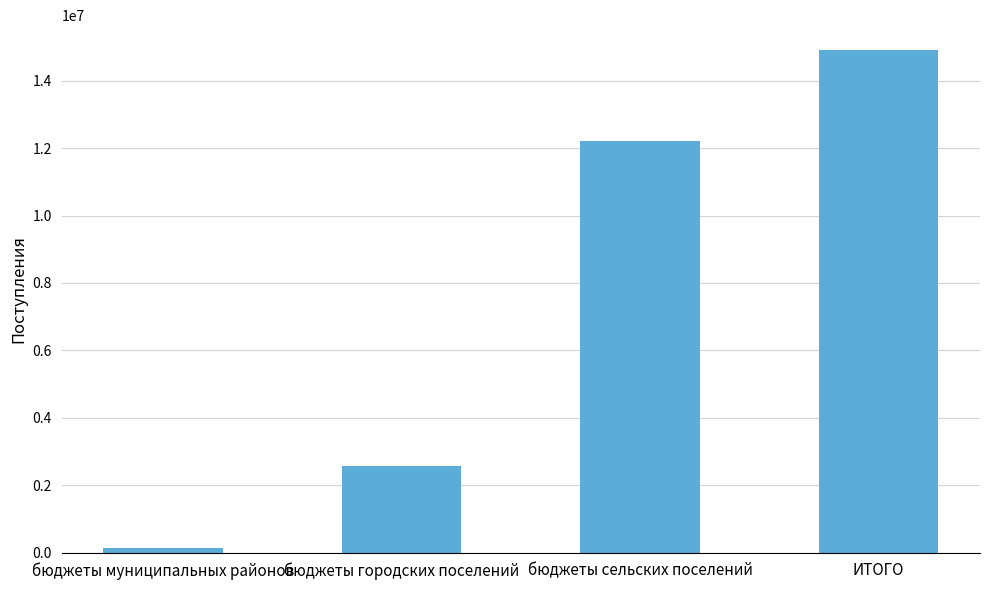

What is the minimum value shown in the chart?

139368